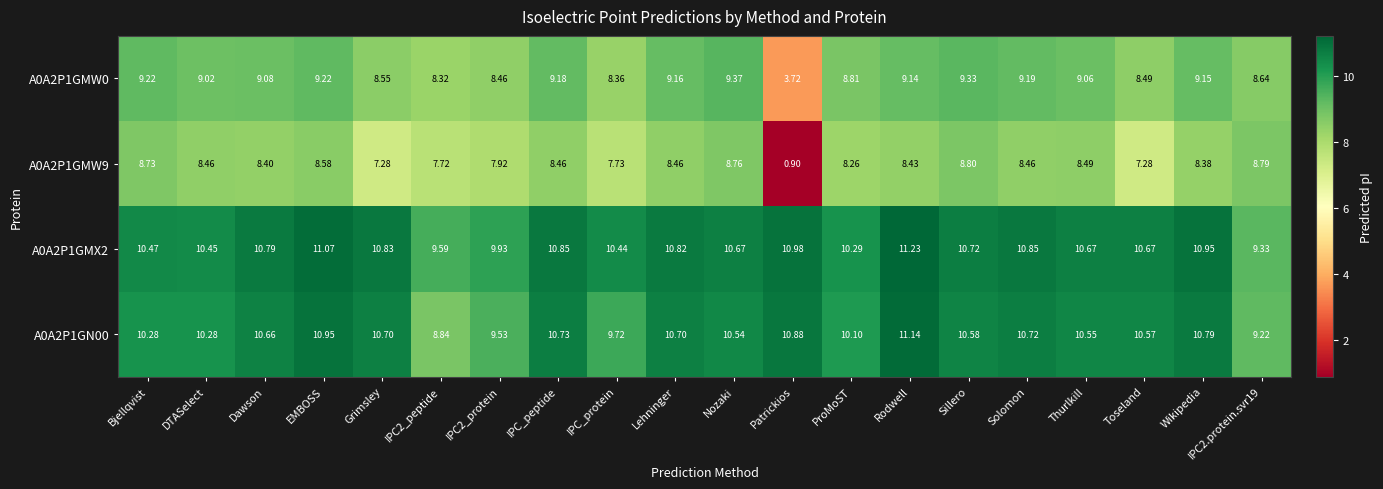

At which label does A0A2P1GMW0 reach its minimum?

Patrickios